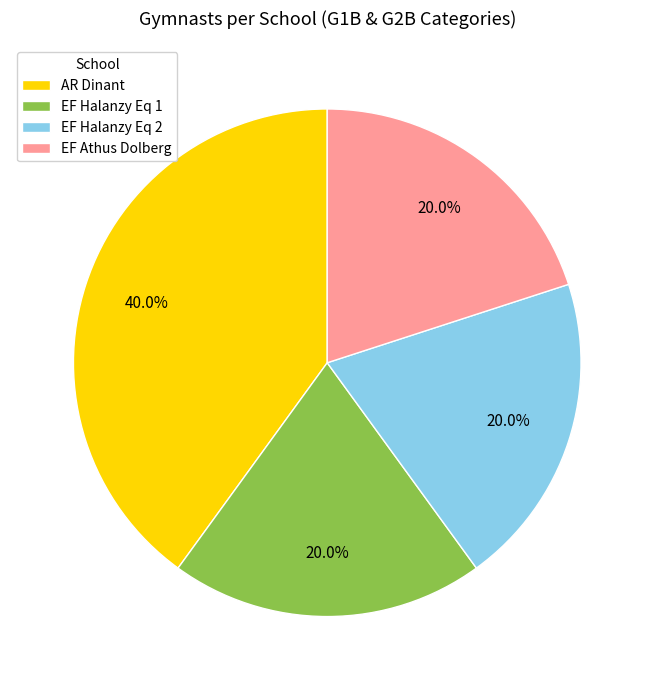

What portion of the pie excludes AR Dinant?

60.0%